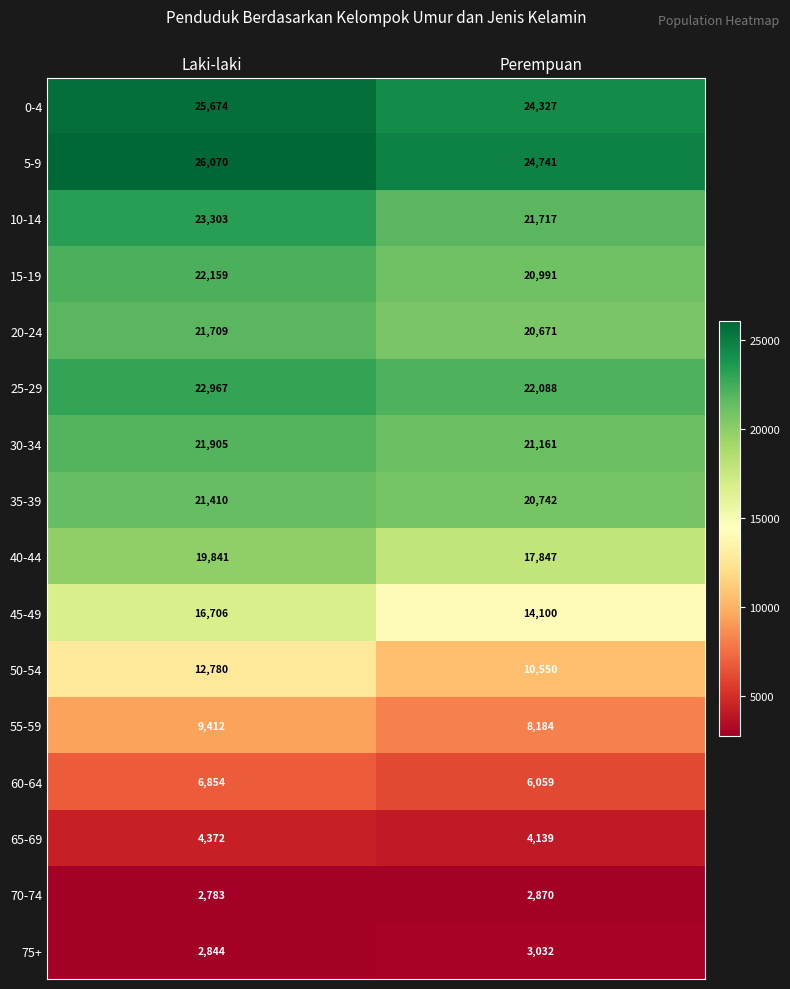

What is the difference between the 60-64 values at Perempuan and Laki-laki?

795